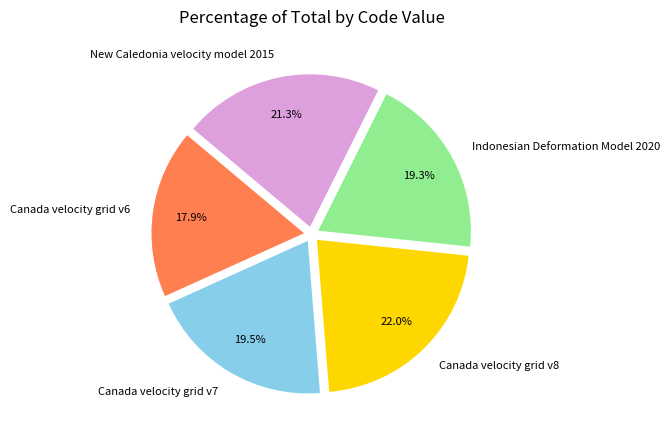

Is there any slice that represents more than half of the pie?

No